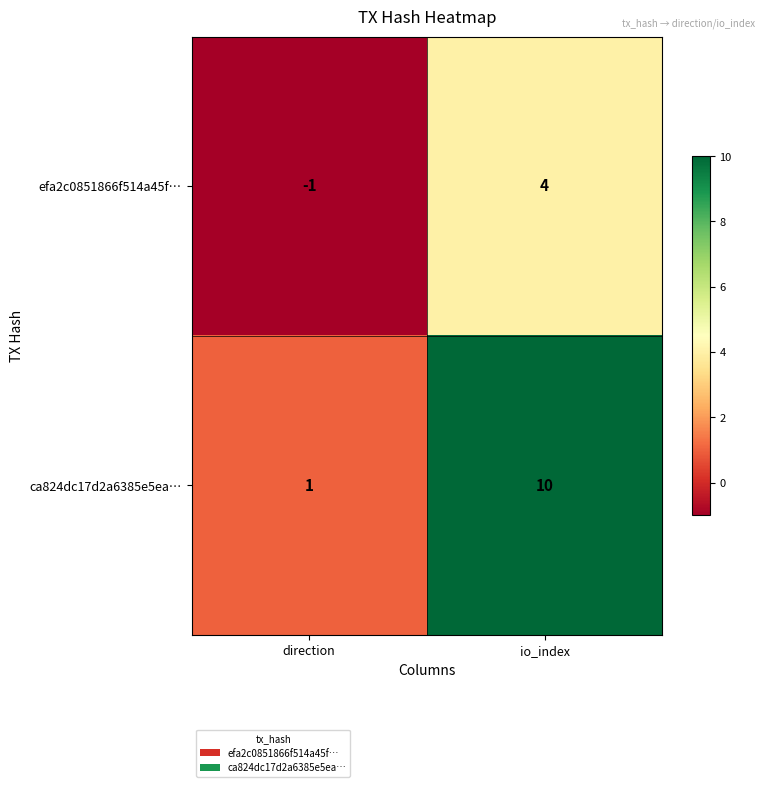

What is the spread (max minus min) of values at io_index?

6